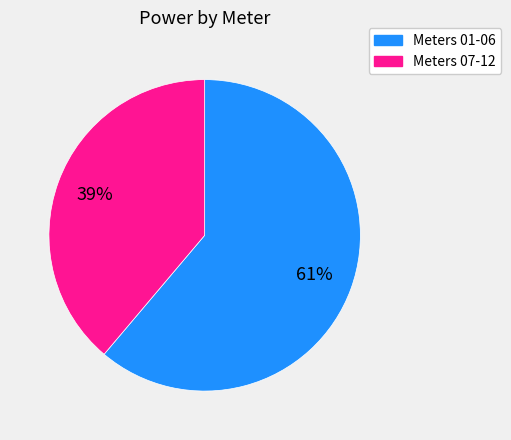

Is there any slice that represents more than half of the pie?

Yes